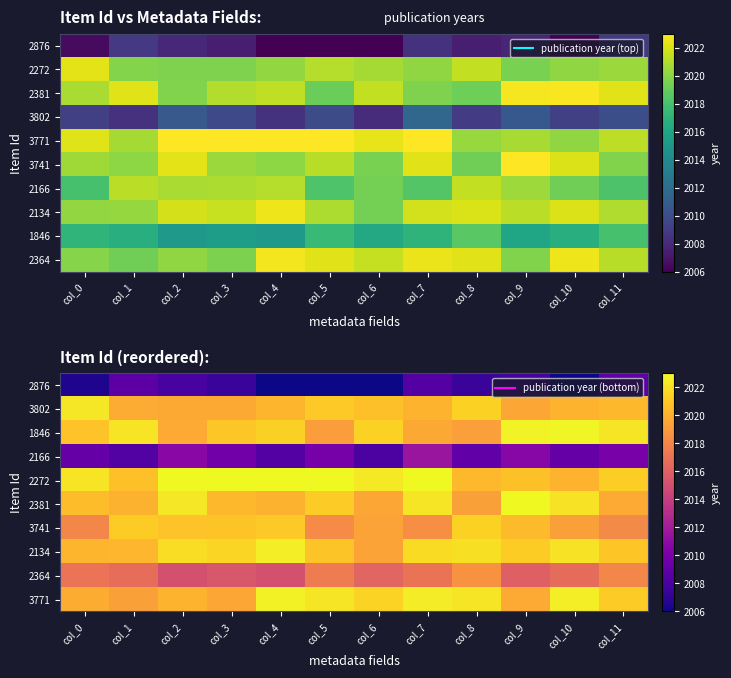

What is the difference between the highest and lowest values at col_10?

17.8